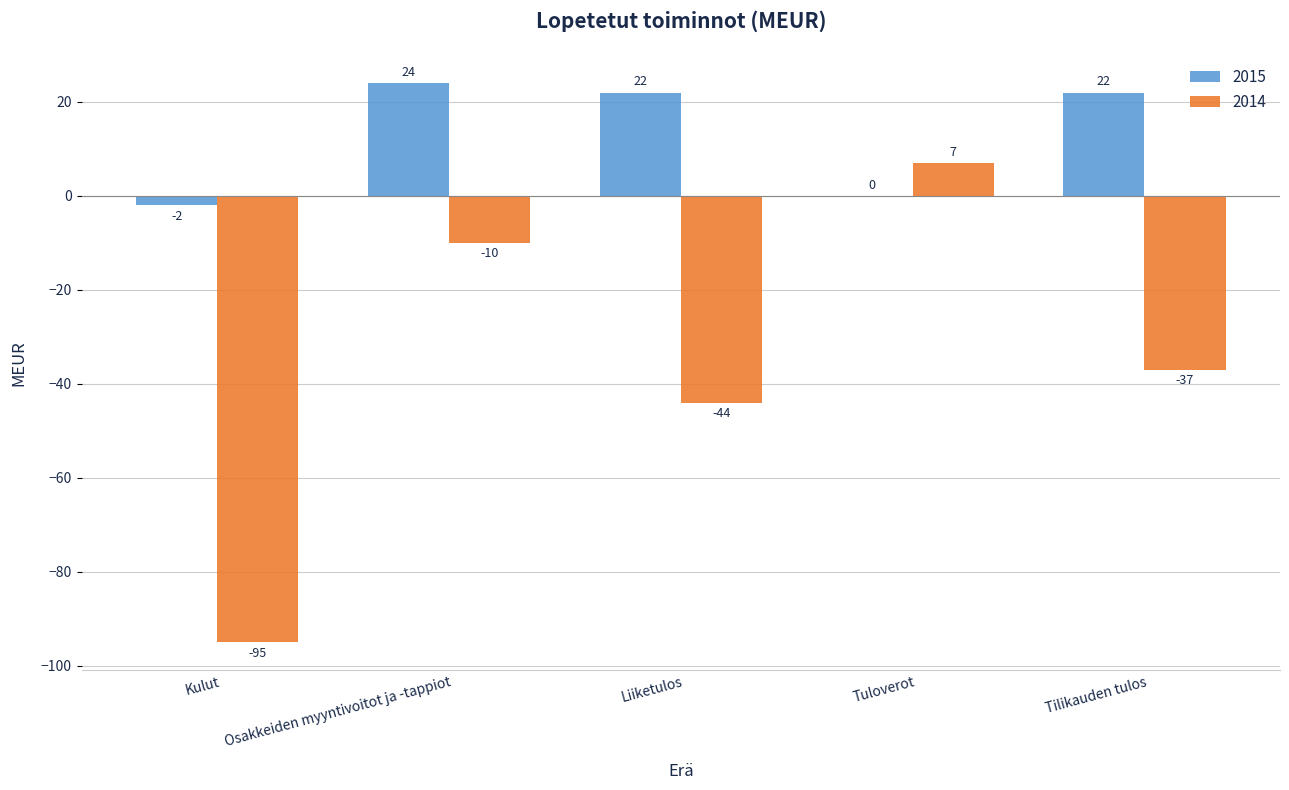

Are the bars horizontal?

No